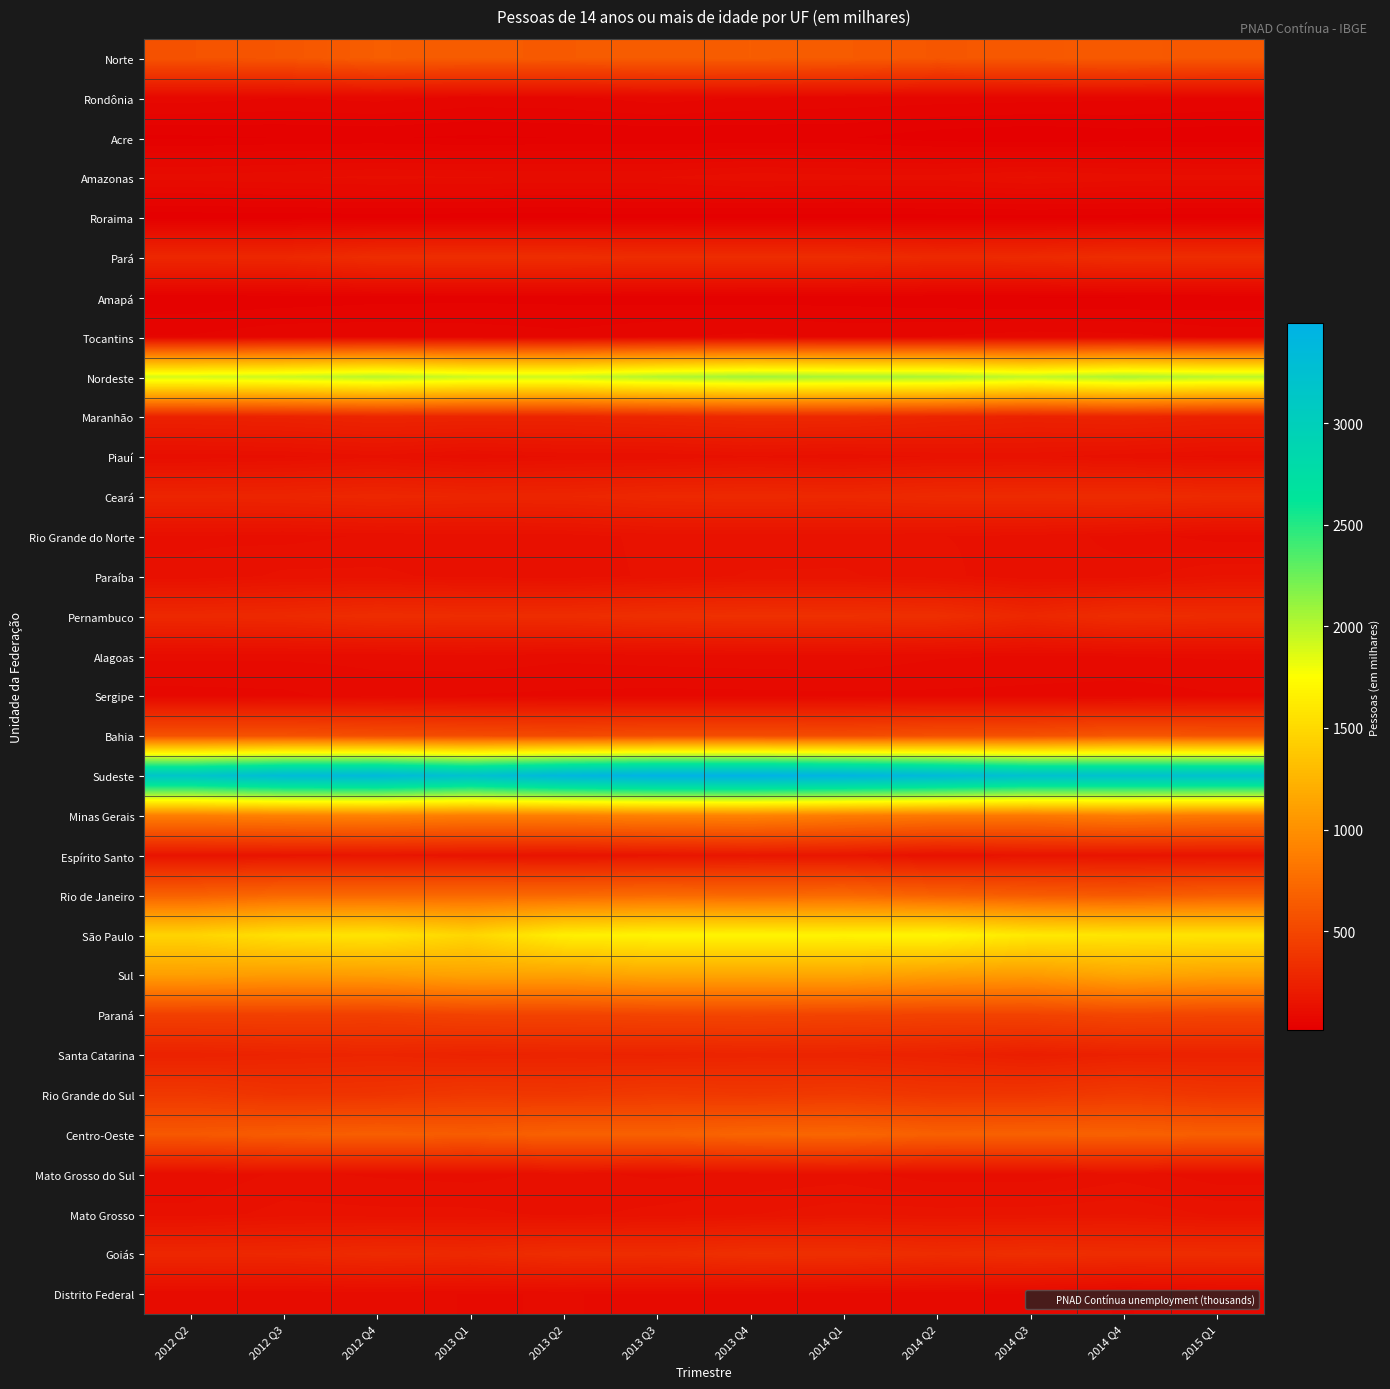

Reading left to right, extract all data points from this chart.

Norte: 2012 Q2=583	2012 Q3=599	2012 Q4=654	2013 Q1=640	2013 Q2=637	2013 Q3=647	2013 Q4=652	2014 Q1=642	2014 Q2=607	2014 Q3=620	2014 Q4=633	2015 Q1=613
Rondônia: 2012 Q2=74	2012 Q3=67	2012 Q4=72	2013 Q1=63	2013 Q2=64	2013 Q3=74	2013 Q4=66	2014 Q1=63	2014 Q2=61	2014 Q3=59	2014 Q4=57	2015 Q1=53
Acre: 2012 Q2=24	2012 Q3=27	2012 Q4=28	2013 Q1=24	2013 Q2=27	2013 Q3=27	2013 Q4=28	2014 Q1=28	2014 Q2=18	2014 Q3=13	2014 Q4=18	2015 Q1=16
Amazonas: 2012 Q2=101	2012 Q3=106	2012 Q4=112	2013 Q1=109	2013 Q2=107	2013 Q3=108	2013 Q4=118	2014 Q1=114	2014 Q2=114	2014 Q3=125	2014 Q4=116	2015 Q1=115
Roraima: 2012 Q2=16	2012 Q3=18	2012 Q4=18	2013 Q1=18	2013 Q2=18	2013 Q3=19	2013 Q4=18	2014 Q1=18	2014 Q2=20	2014 Q3=20	2014 Q4=20	2015 Q1=18
Pará: 2012 Q2=285	2012 Q3=285	2012 Q4=325	2013 Q1=327	2013 Q2=328	2013 Q3=319	2013 Q4=319	2014 Q1=319	2014 Q2=297	2014 Q3=303	2014 Q4=325	2015 Q1=320
Amapá: 2012 Q2=29	2012 Q3=31	2012 Q4=35	2013 Q1=36	2013 Q2=36	2013 Q3=34	2013 Q4=33	2014 Q1=33	2014 Q2=29	2014 Q3=26	2014 Q4=26	2015 Q1=29
Tocantins: 2012 Q2=55	2012 Q3=65	2012 Q4=65	2013 Q1=63	2013 Q2=58	2013 Q3=66	2013 Q4=71	2014 Q1=65	2014 Q2=68	2014 Q3=74	2014 Q4=72	2015 Q1=62
Nordeste: 2012 Q2=1899	2012 Q3=1936	2012 Q4=1999	2013 Q1=1931	2013 Q2=1926	2013 Q3=2018	2013 Q4=2074	2014 Q1=2052	2014 Q2=2044	2014 Q3=1963	2014 Q4=2041	2015 Q1=1989
Maranhão: 2012 Q2=241	2012 Q3=249	2012 Q4=267	2013 Q1=260	2013 Q2=260	2013 Q3=273	2013 Q4=289	2014 Q1=287	2014 Q2=261	2014 Q3=245	2014 Q4=257	2015 Q1=240
Piauí: 2012 Q2=113	2012 Q3=118	2012 Q4=131	2013 Q1=112	2013 Q2=122	2013 Q3=123	2013 Q4=133	2014 Q1=125	2014 Q2=137	2014 Q3=139	2014 Q4=127	2015 Q1=117
Ceará: 2012 Q2=263	2012 Q3=268	2012 Q4=281	2013 Q1=269	2013 Q2=270	2013 Q3=289	2013 Q4=295	2014 Q1=289	2014 Q2=302	2014 Q3=306	2014 Q4=312	2015 Q1=301
Rio Grande do Norte: 2012 Q2=120	2012 Q3=117	2012 Q4=124	2013 Q1=126	2013 Q2=128	2013 Q3=140	2013 Q4=138	2014 Q1=141	2014 Q2=136	2014 Q3=130	2014 Q4=117	2015 Q1=101
Paraíba: 2012 Q2=124	2012 Q3=139	2012 Q4=139	2013 Q1=130	2013 Q2=126	2013 Q3=139	2013 Q4=151	2014 Q1=151	2014 Q2=141	2014 Q3=123	2014 Q4=127	2015 Q1=151
Pernambuco: 2012 Q2=294	2012 Q3=300	2012 Q4=326	2013 Q1=318	2013 Q2=322	2013 Q3=338	2013 Q4=345	2014 Q1=343	2014 Q2=334	2014 Q3=284	2014 Q4=326	2015 Q1=310
Alagoas: 2012 Q2=97	2012 Q3=97	2012 Q4=99	2013 Q1=104	2013 Q2=98	2013 Q3=101	2013 Q4=103	2014 Q1=104	2014 Q2=96	2014 Q3=94	2014 Q4=95	2015 Q1=96
Sergipe: 2012 Q2=76	2012 Q3=78	2012 Q4=87	2013 Q1=80	2013 Q2=78	2013 Q3=76	2013 Q4=77	2014 Q1=78	2014 Q2=78	2014 Q3=76	2014 Q4=72	2015 Q1=80
Bahia: 2012 Q2=571	2012 Q3=571	2012 Q4=546	2013 Q1=533	2013 Q2=521	2013 Q3=541	2013 Q4=541	2014 Q1=533	2014 Q2=560	2014 Q3=566	2014 Q4=608	2015 Q1=592
Sudeste: 2012 Q2=3173	2012 Q3=3333	2012 Q4=3368	2013 Q1=3232	2013 Q2=3407	2013 Q3=3486	2013 Q4=3493	2014 Q1=3448	2014 Q2=3356	2014 Q3=3239	2014 Q4=3232	2015 Q1=3231
Minas Gerais: 2012 Q2=880	2012 Q3=897	2012 Q4=908	2013 Q1=877	2013 Q2=883	2013 Q3=905	2013 Q4=914	2014 Q1=869	2014 Q2=844	2014 Q3=837	2014 Q4=875	2015 Q1=845
Espírito Santo: 2012 Q2=157	2012 Q3=158	2012 Q4=163	2013 Q1=156	2013 Q2=150	2013 Q3=160	2013 Q4=172	2014 Q1=167	2014 Q2=136	2014 Q3=154	2014 Q4=153	2015 Q1=154
Rio de Janeiro: 2012 Q2=677	2012 Q3=727	2012 Q4=722	2013 Q1=726	2013 Q2=727	2013 Q3=742	2013 Q4=721	2014 Q1=736	2014 Q2=683	2014 Q3=645	2014 Q4=623	2015 Q1=660
São Paulo: 2012 Q2=1459	2012 Q3=1552	2012 Q4=1575	2013 Q1=1473	2013 Q2=1647	2013 Q3=1679	2013 Q4=1687	2014 Q1=1676	2014 Q2=1693	2014 Q3=1604	2014 Q4=1581	2015 Q1=1572
Sul: 2012 Q2=1097	2012 Q3=1077	2012 Q4=1086	2013 Q1=1124	2013 Q2=1117	2013 Q3=1147	2013 Q4=1144	2014 Q1=1146	2014 Q2=1093	2014 Q3=1071	2014 Q4=1151	2015 Q1=1114
Paraná: 2012 Q2=450	2012 Q3=452	2012 Q4=445	2013 Q1=470	2013 Q2=471	2013 Q3=483	2013 Q4=485	2014 Q1=477	2014 Q2=466	2014 Q3=468	2014 Q4=495	2015 Q1=484
Santa Catarina: 2012 Q2=245	2012 Q3=259	2012 Q4=269	2013 Q1=253	2013 Q2=259	2013 Q3=254	2013 Q4=262	2014 Q1=259	2014 Q2=245	2014 Q3=221	2014 Q4=242	2015 Q1=245
Rio Grande do Sul: 2012 Q2=402	2012 Q3=366	2012 Q4=372	2013 Q1=400	2013 Q2=388	2013 Q3=411	2013 Q4=397	2014 Q1=410	2014 Q2=382	2014 Q3=382	2014 Q4=414	2015 Q1=384
Centro-Oeste: 2012 Q2=618	2012 Q3=648	2012 Q4=664	2013 Q1=646	2013 Q2=680	2013 Q3=672	2013 Q4=706	2014 Q1=714	2014 Q2=672	2014 Q3=680	2014 Q4=681	2015 Q1=660
Mato Grosso do Sul: 2012 Q2=109	2012 Q3=125	2012 Q4=120	2013 Q1=117	2013 Q2=126	2013 Q3=119	2013 Q4=124	2014 Q1=128	2014 Q2=113	2014 Q3=113	2014 Q4=129	2015 Q1=113
Mato Grosso: 2012 Q2=127	2012 Q3=141	2012 Q4=139	2013 Q1=139	2013 Q2=131	2013 Q3=140	2013 Q4=148	2014 Q1=158	2014 Q2=156	2014 Q3=157	2014 Q4=162	2015 Q1=146
Goiás: 2012 Q2=285	2012 Q3=288	2012 Q4=307	2013 Q1=297	2013 Q2=327	2013 Q3=319	2013 Q4=342	2014 Q1=340	2014 Q2=318	2014 Q3=333	2014 Q4=324	2015 Q1=323
Distrito Federal: 2012 Q2=97	2012 Q3=96	2012 Q4=98	2013 Q1=94	2013 Q2=95	2013 Q3=93	2013 Q4=93	2014 Q1=87	2014 Q2=85	2014 Q3=77	2014 Q4=66	2015 Q1=78